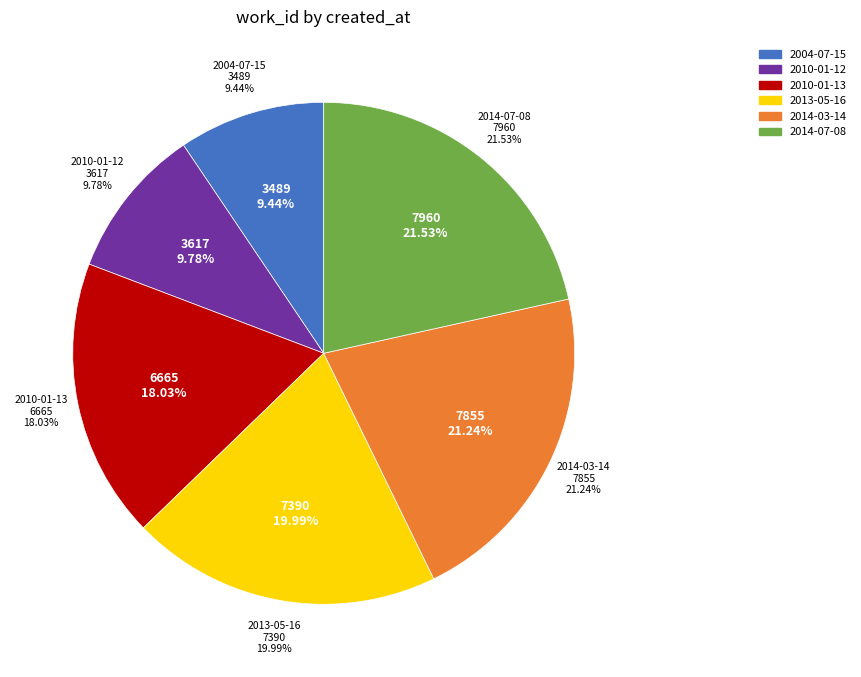

How many slices are in this pie chart?

6